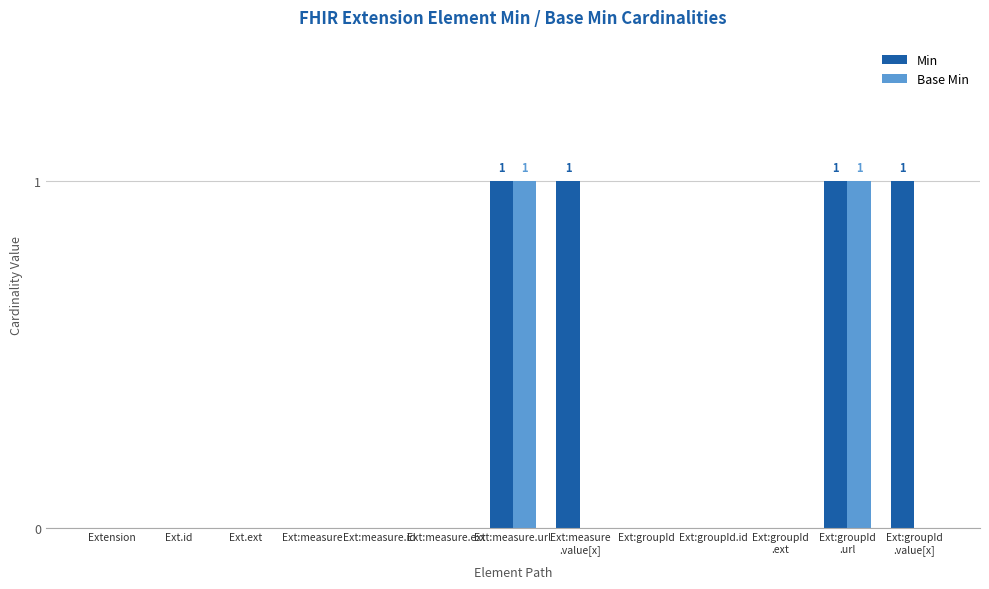

The value of Base Min at Ext.id is 0. True or false?

True